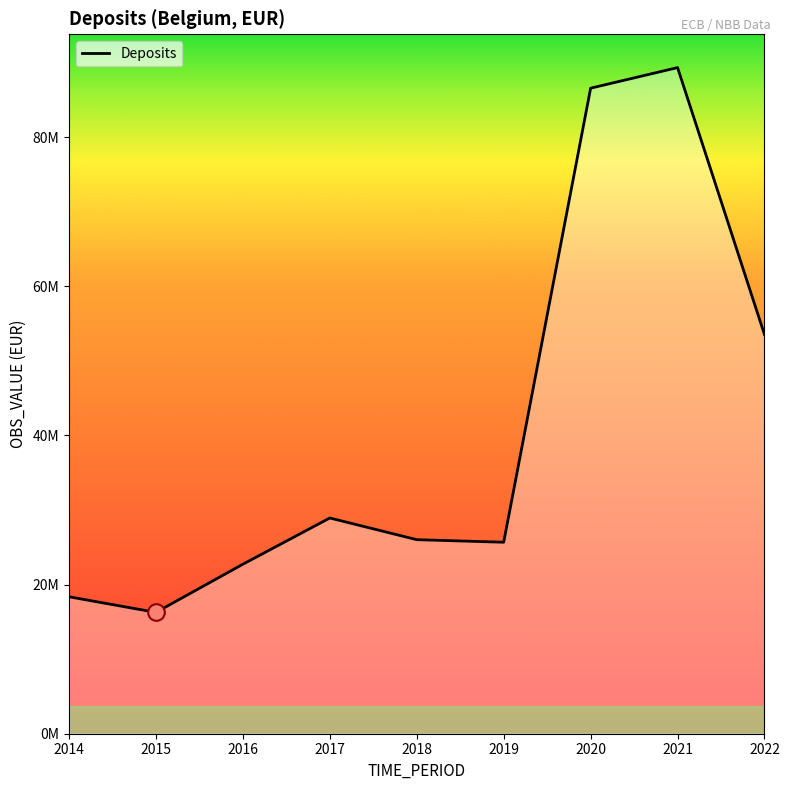

Does the chart have visible grid lines?

No